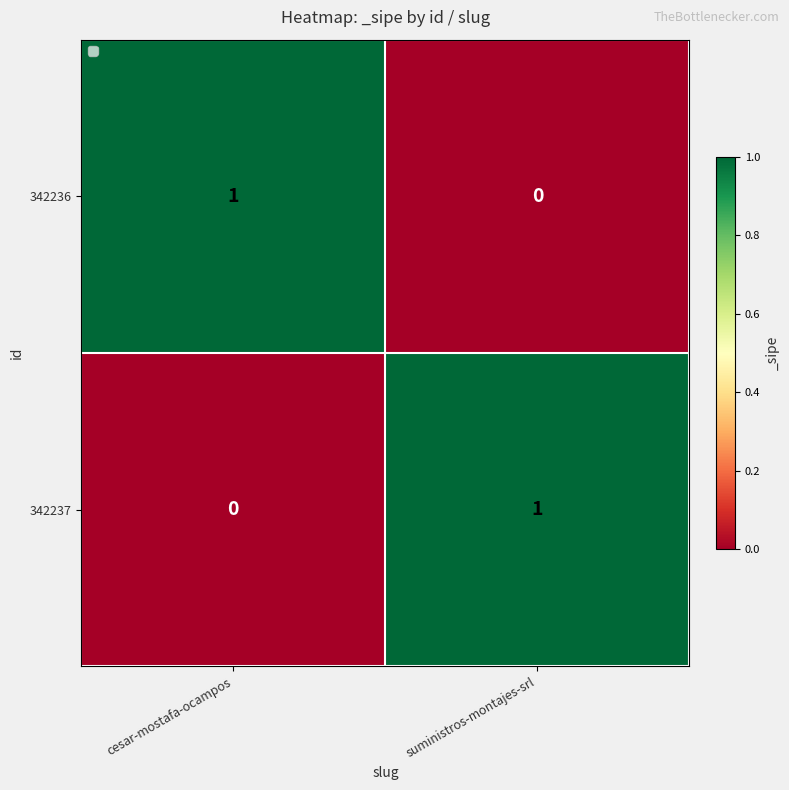

Is the value of 342236 at suministros-montajes-srl greater than the value of 342237 at suministros-montajes-srl?

No